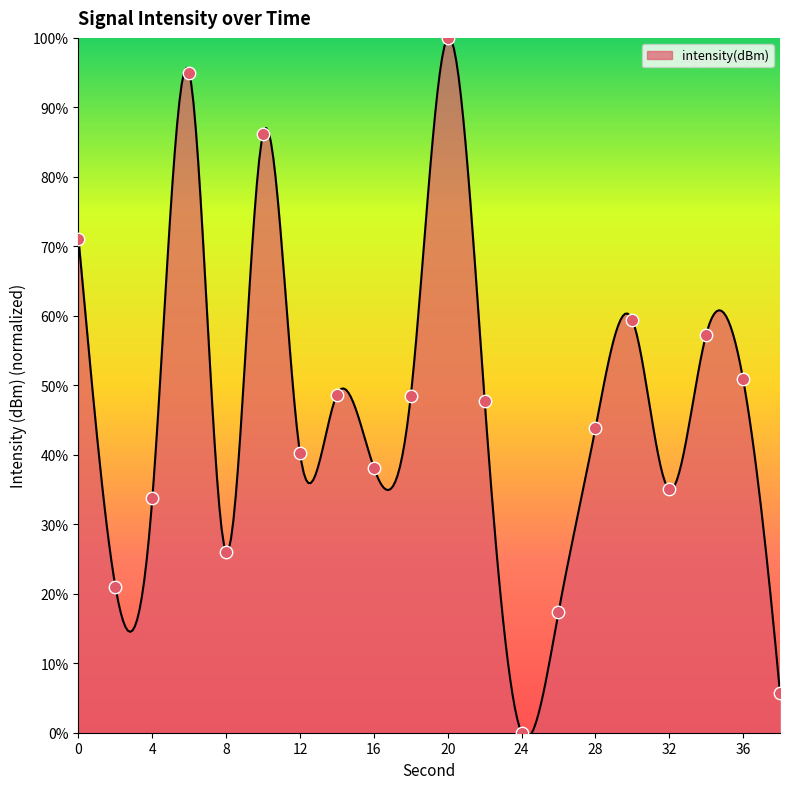

What is the change in value from 4 to 22?

+14.0